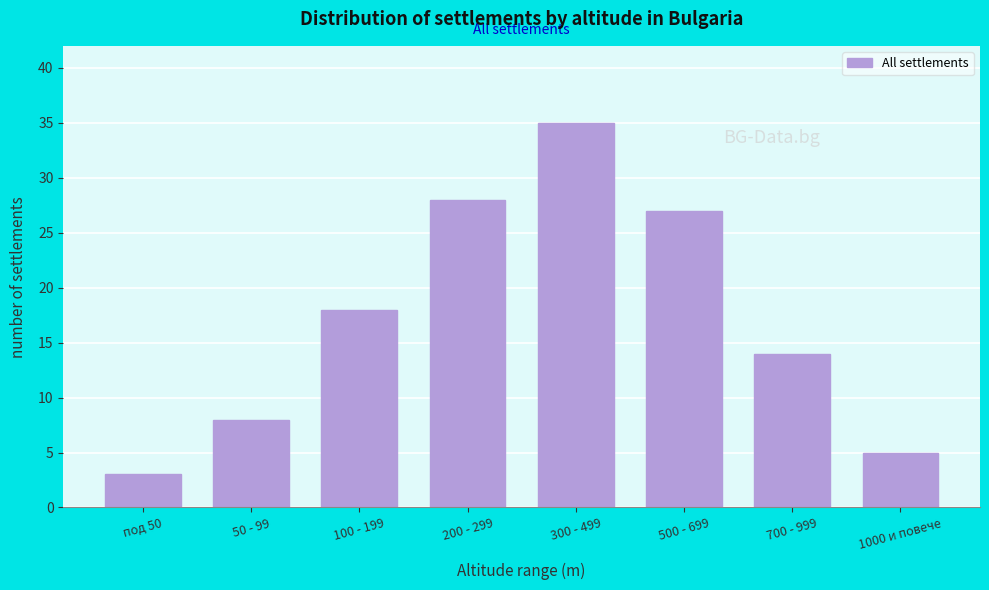

Reading left to right, what are all the values shown in this chart?

3	8	18	28	35	27	14	5